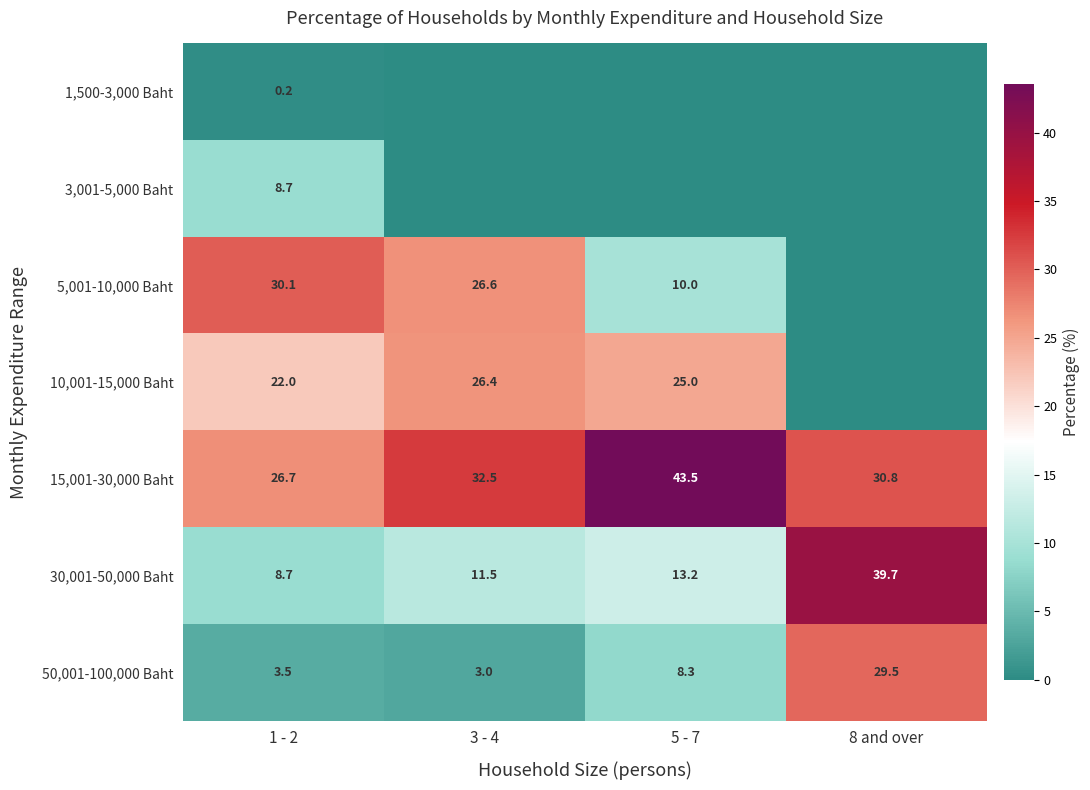

True or false: 15,001-30,000 Baht has a value of 26.7 at 1 - 2.

True